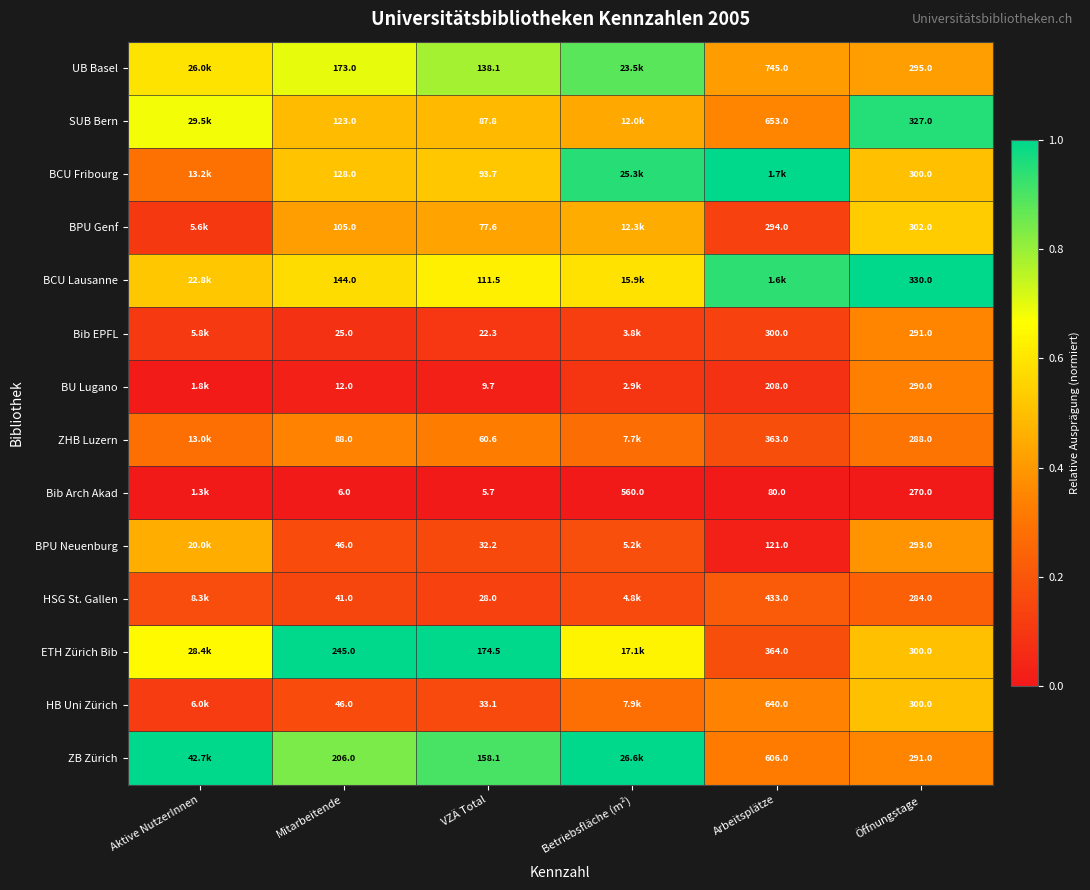

Count the number of data series in this chart.

14